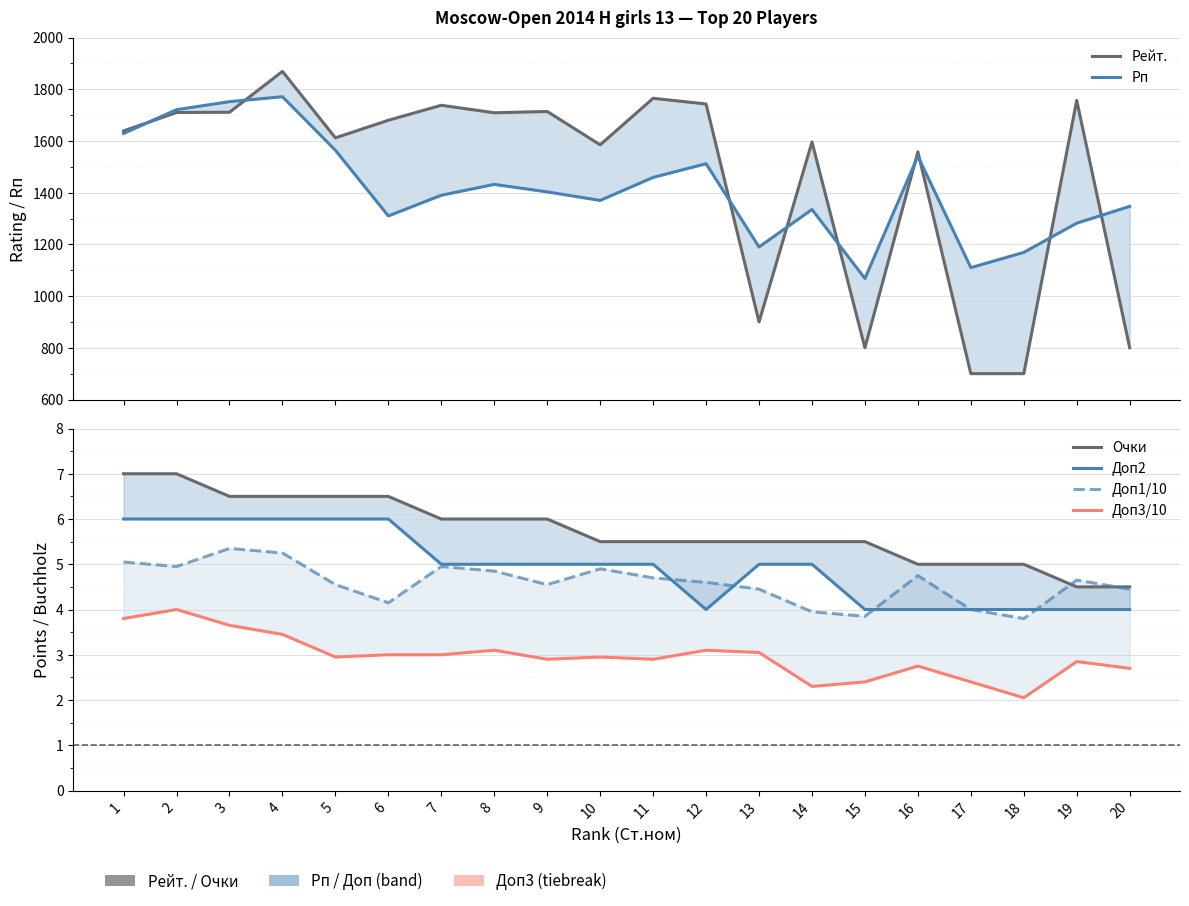

Rank the series by their maximum value, from lowest to highest.

Доп3/10, Доп1/10, Доп2, Очки, Рп, Рейт.